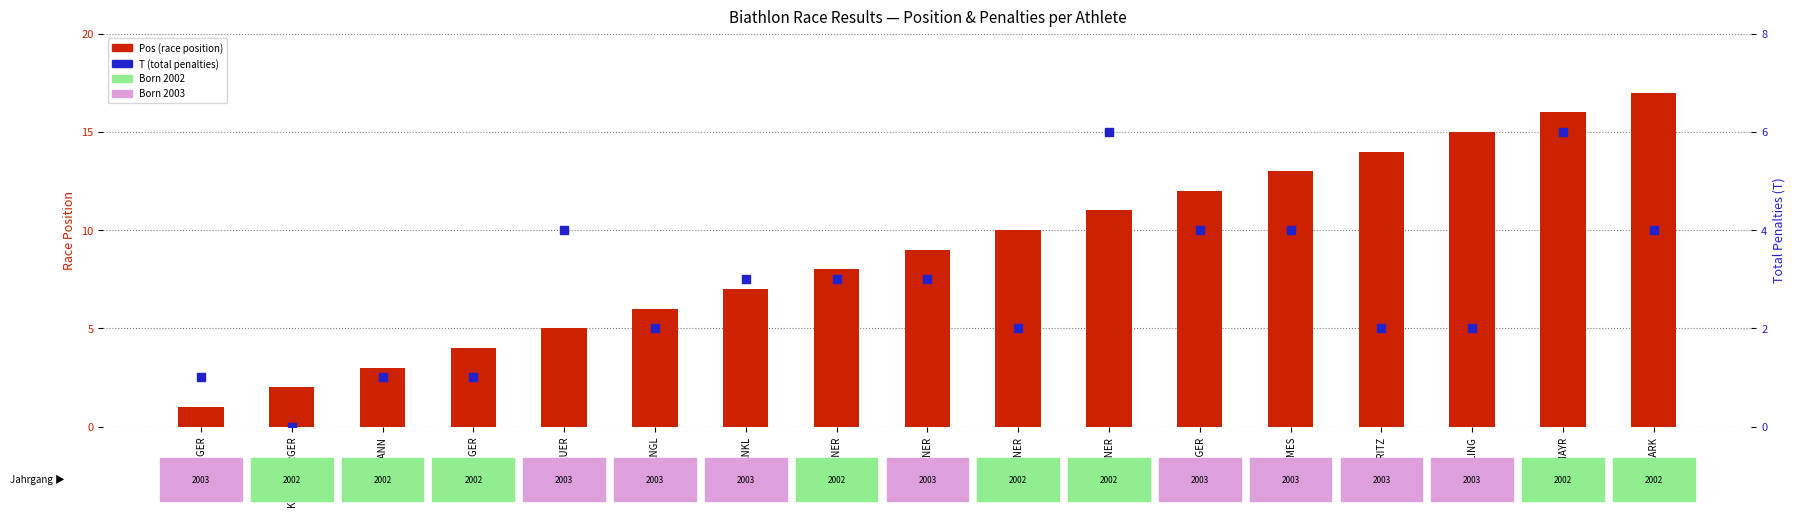

At which category is the sum across all series the highest?

NEUMAYR